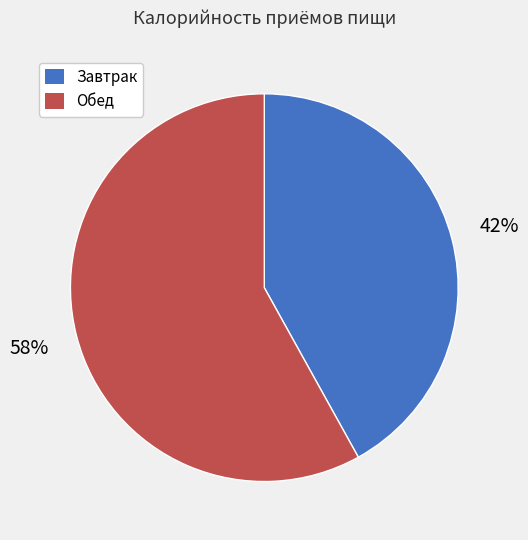

Which slice is the largest?

Обед